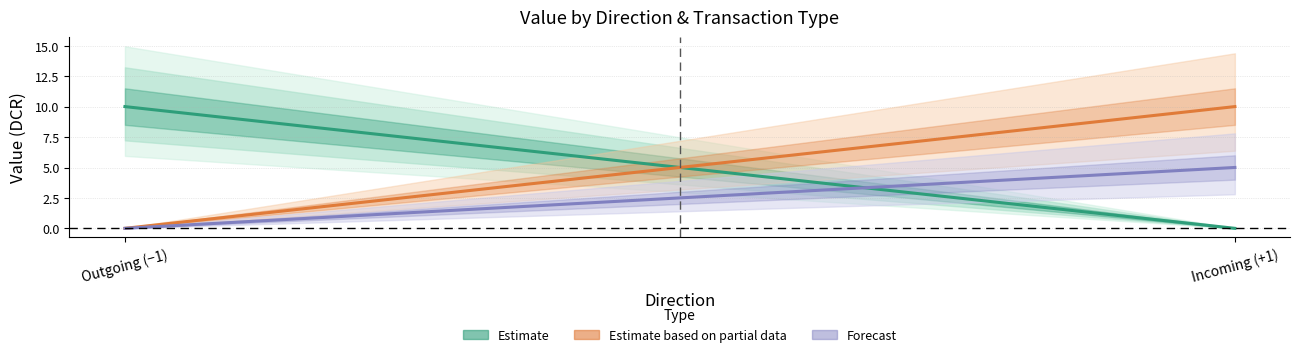

List the labels in order of Estimate based on partial data value, smallest first.

Outgoing (−1), Incoming (+1)